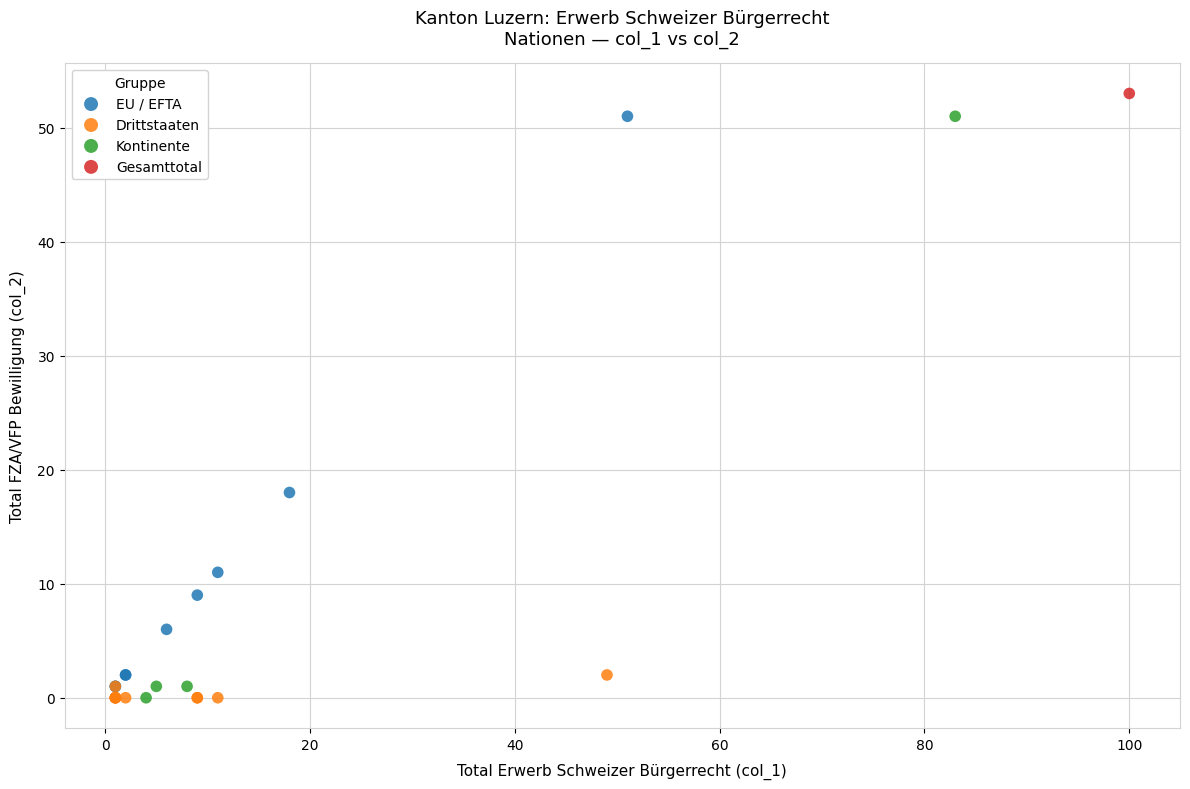

What are all the series names shown in the legend?

EU / EFTA, Drittstaaten, Kontinente, Gesamttotal